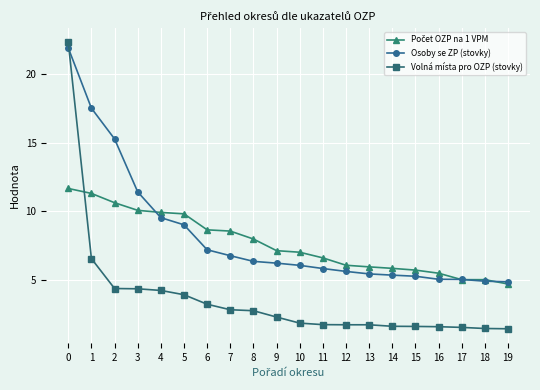

Read the Osoby se ZP (stovky) value at 18.

4.9